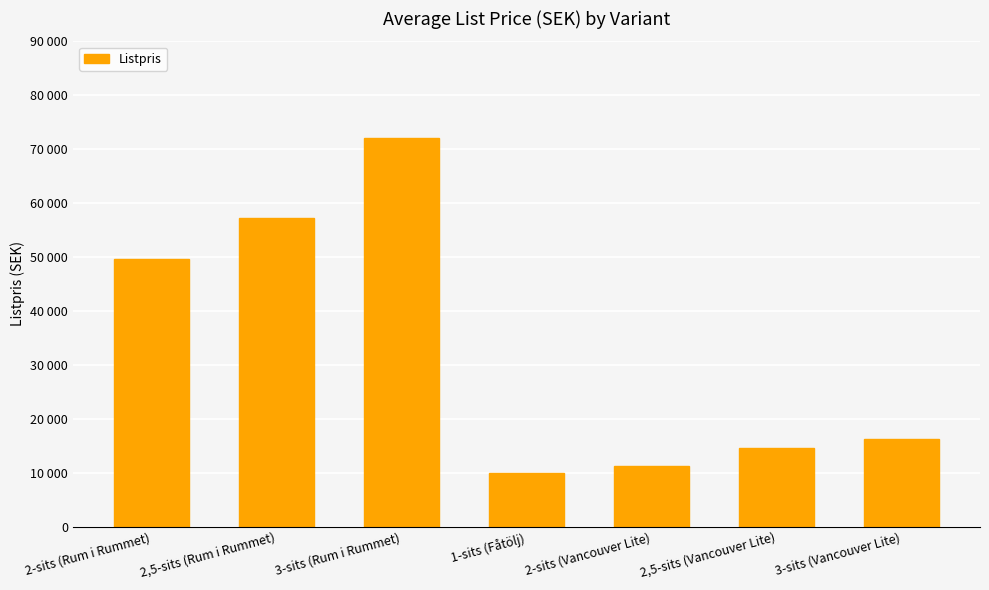

Does the chart contain any negative values?

No